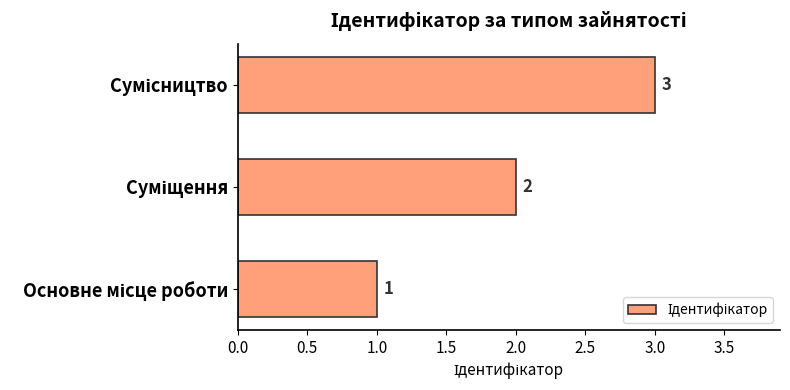

What is the sum of all values?

6